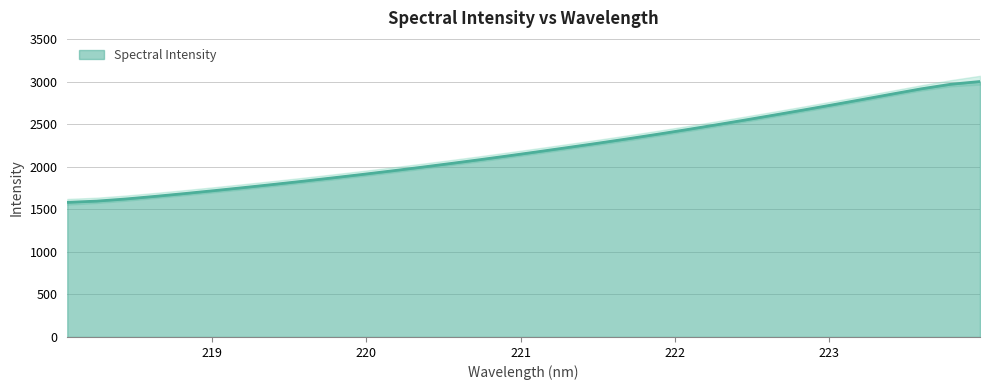

The chart shows a value of 1239.8 at 220.3533. True or false?

False